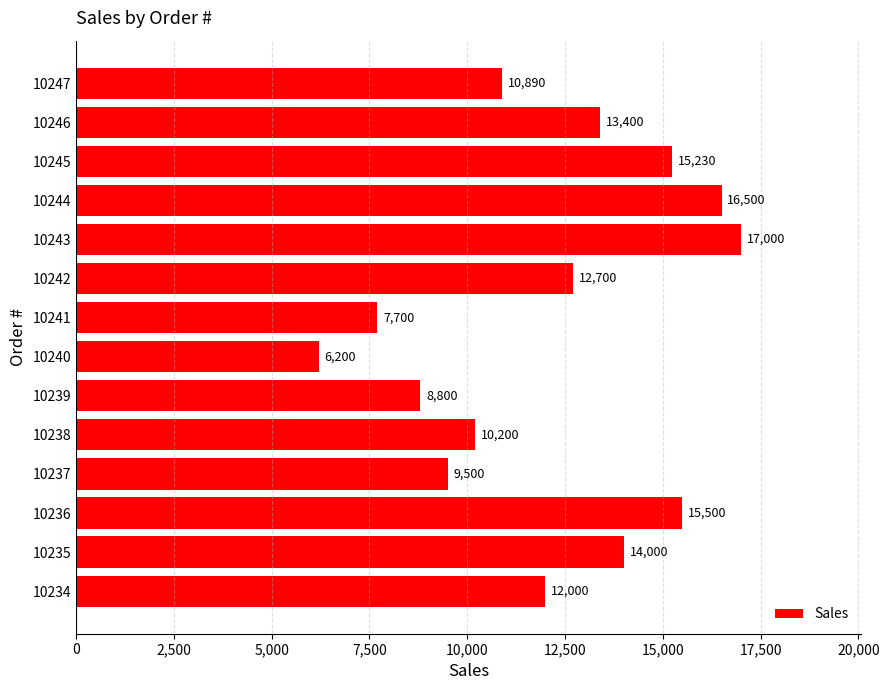

What is the greatest value displayed?

17000